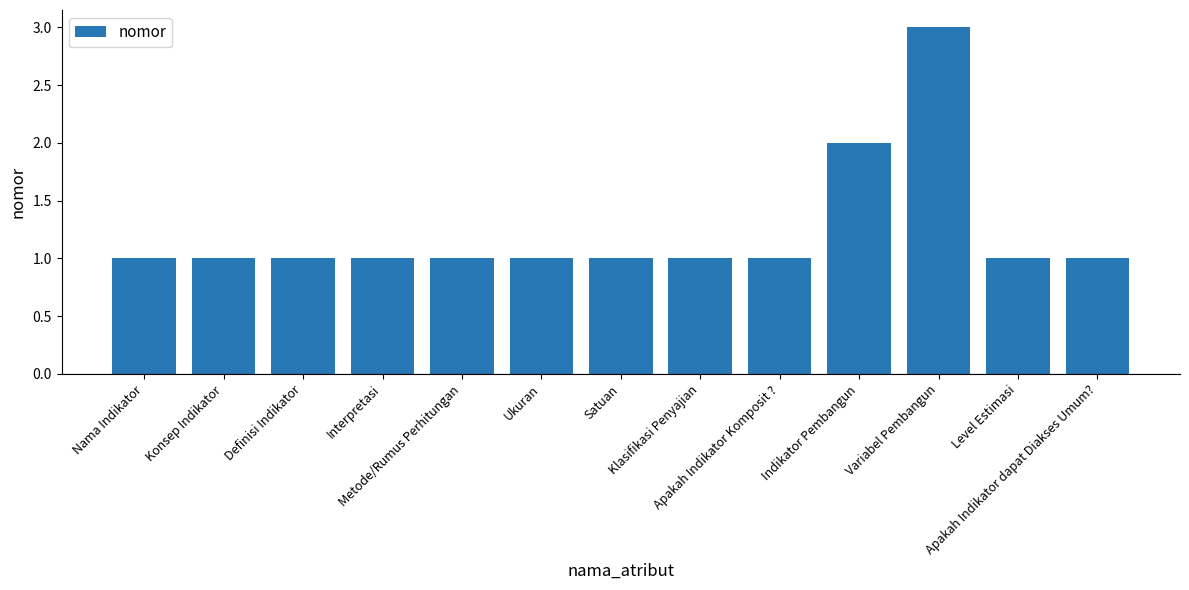

What position from the left is Apakah Indikator Komposit ??

9